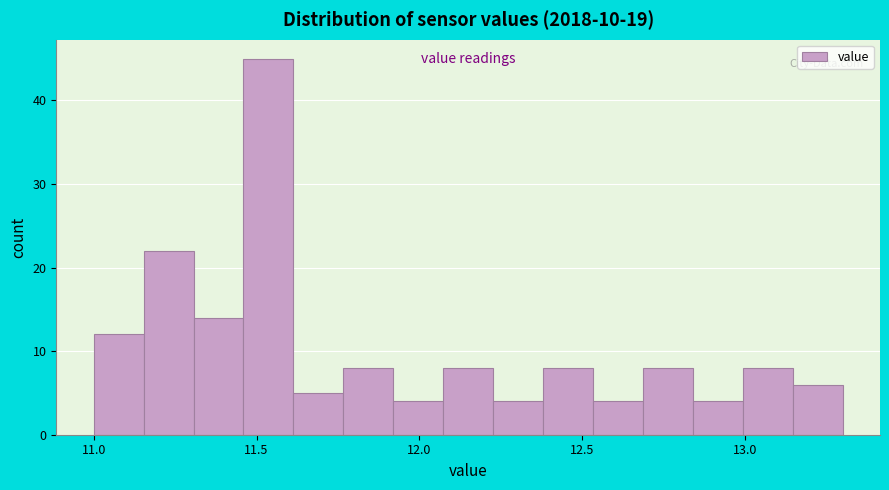

Around what value on the x-axis is the tallest bar? Give the approximate position of its centre, as read against the axis.

11.55